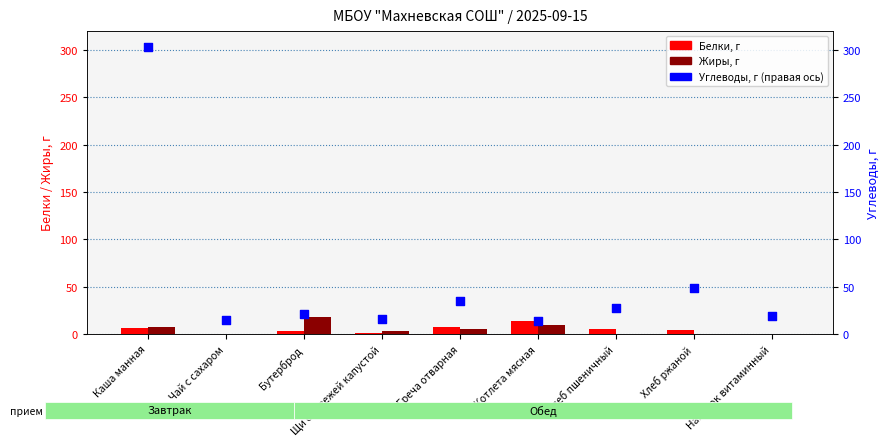

Is the value of Белки at Щи со свежей капустой greater than the value of Жиры at Хлеб пшеничный?

Yes